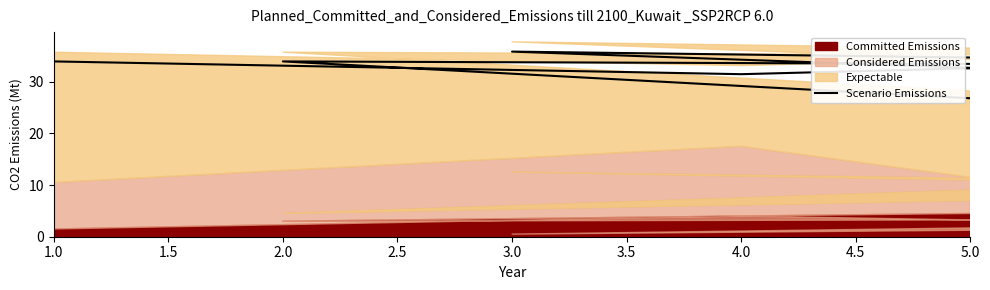

What position from the left is 1.0?

1